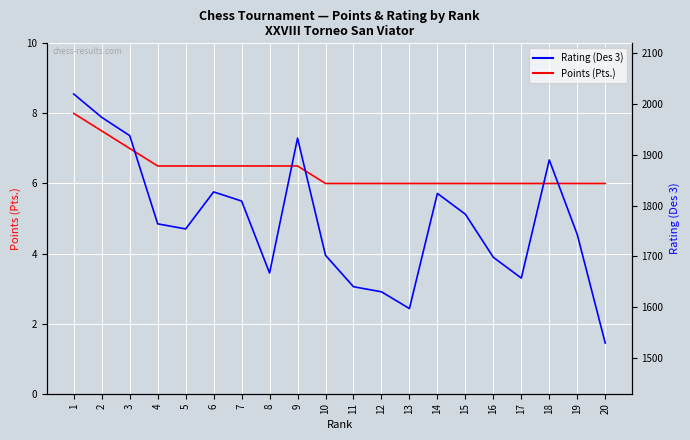

Where is the first local maximum for Des 3 (Rating)?

6